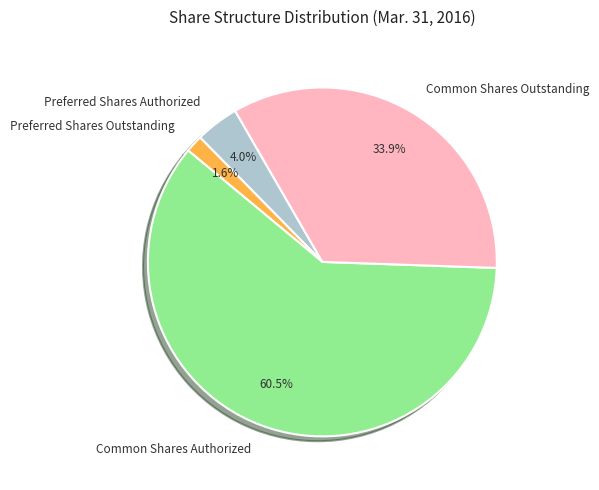

Combined, what portion of the pie is Common Shares Authorized and Preferred Shares Authorized?

64.5%